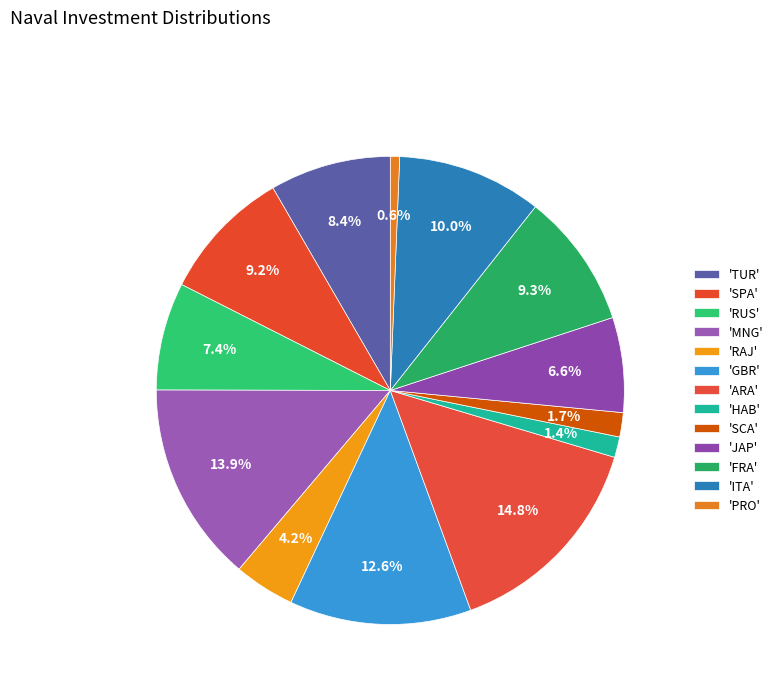

How many segments does this pie chart have?

13